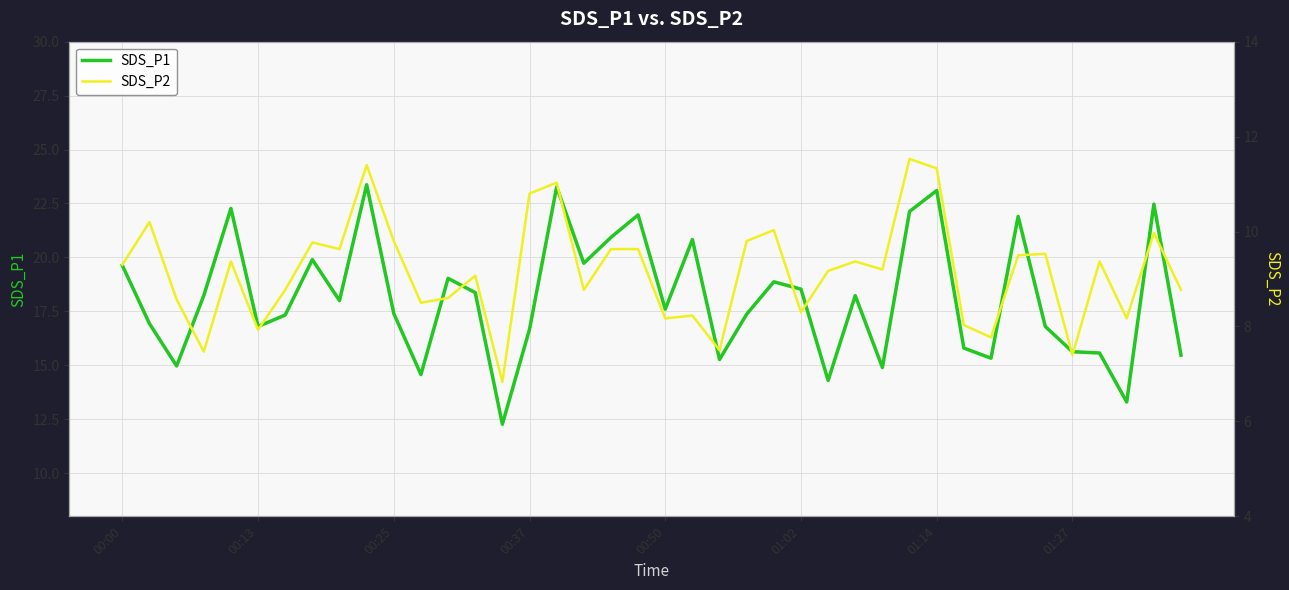

Reading left to right, list all the values displayed in this chart.

SDS_P1: 19.6	16.9	15.0	18.2	22.3	16.8	17.3	19.9	18.0	23.4	17.4	14.6	19.0	18.4	12.3	16.7	23.3	19.7	20.9	22.0	17.6	20.8	15.3	17.4	18.9	18.5	14.3	18.2	14.9	22.1	23.1	15.8	15.3	21.9	16.8	15.6	15.6	13.3	22.5	15.5
SDS_P2: 9.3	10.2	8.6	7.5	9.4	7.9	8.8	9.8	9.6	11.4	9.8	8.5	8.6	9.1	6.8	10.8	11.0	8.8	9.6	9.6	8.2	8.2	7.5	9.8	10.0	8.3	9.2	9.4	9.2	11.5	11.3	8.0	7.8	9.5	9.5	7.4	9.4	8.2	10.0	8.8